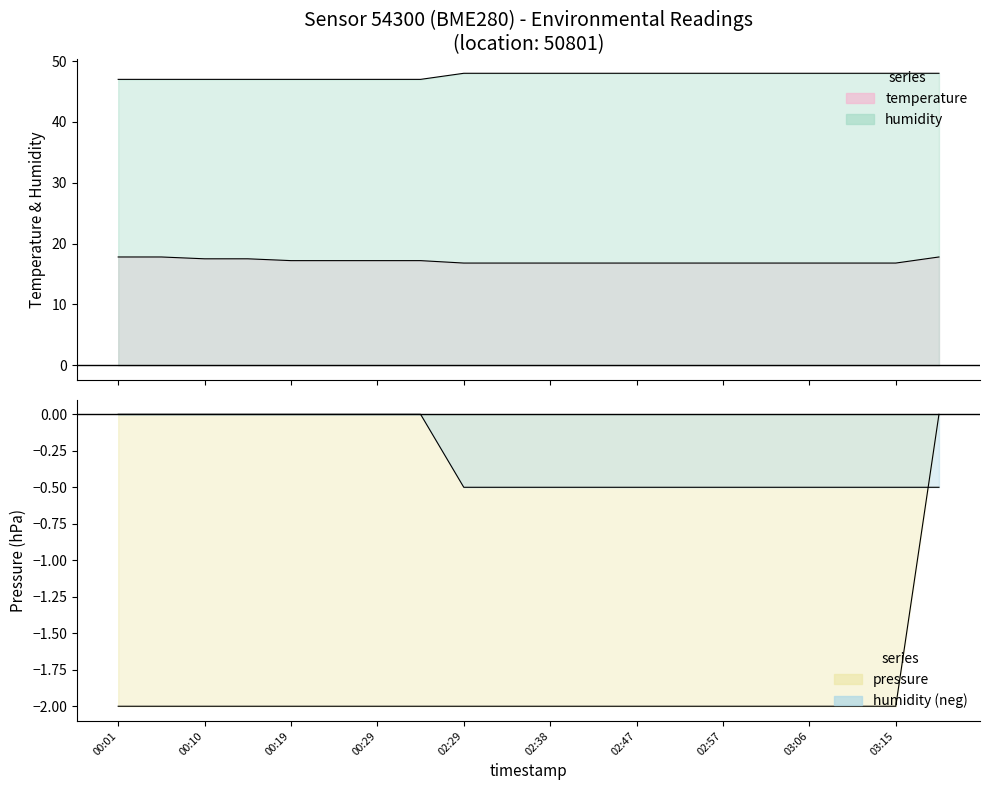

Does the chart display data point markers on the line(s)?

No